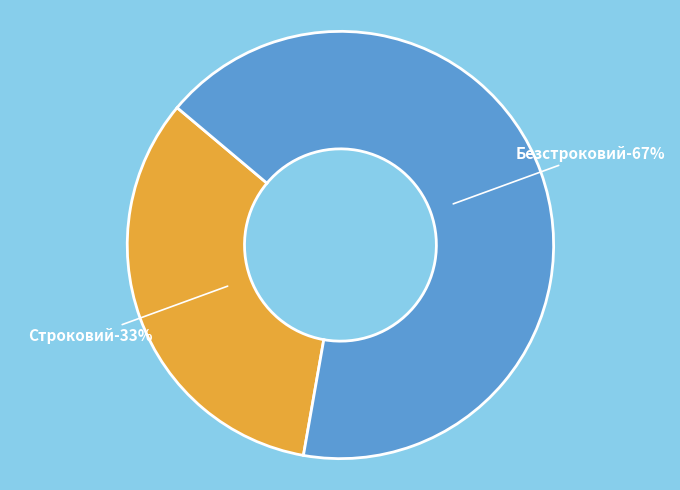

Combined, do Строковий and Безстроковий account for over 50%?

Yes